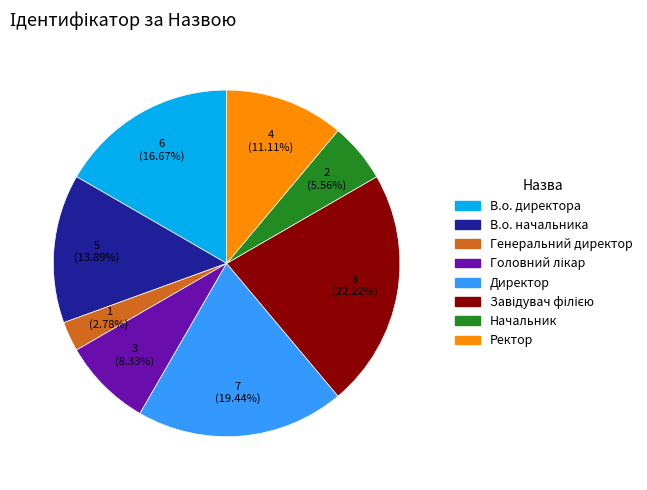

Is there a majority slice in this chart?

No